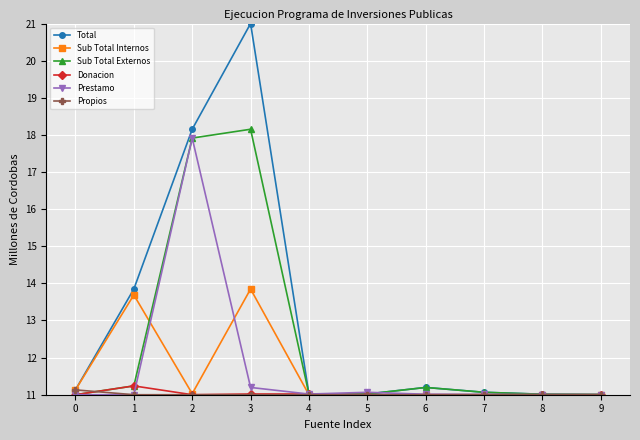

How many lines are shown in the chart?

6